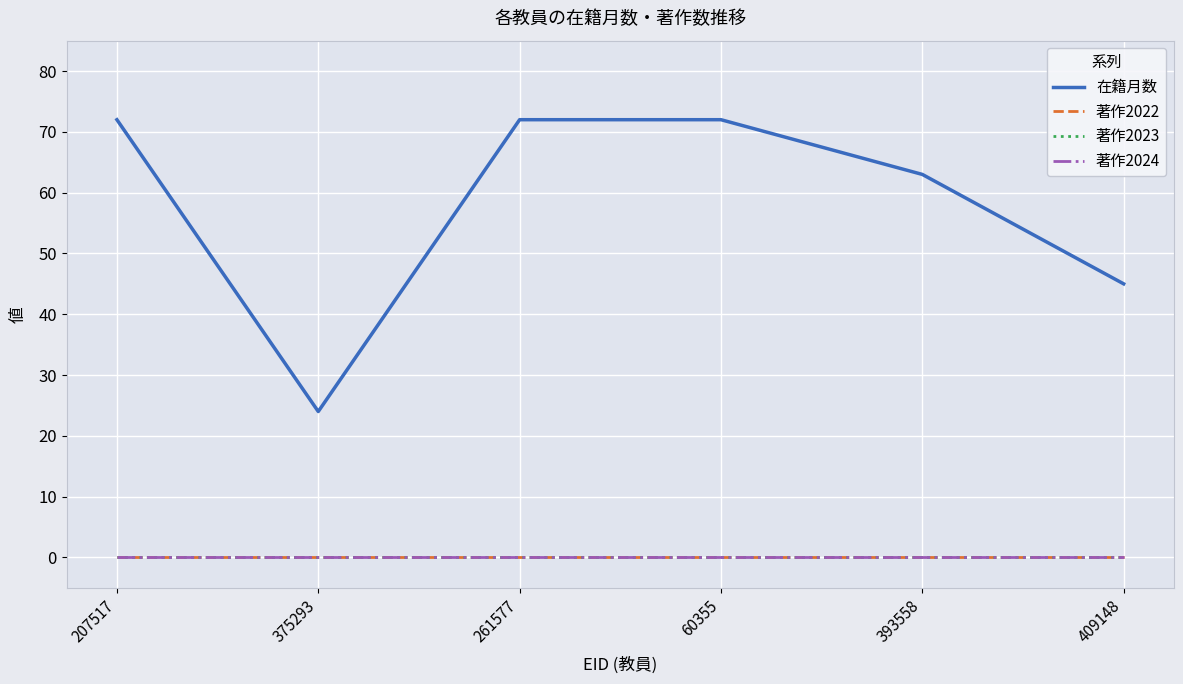

What is the label of the 1st point from the right?

409148